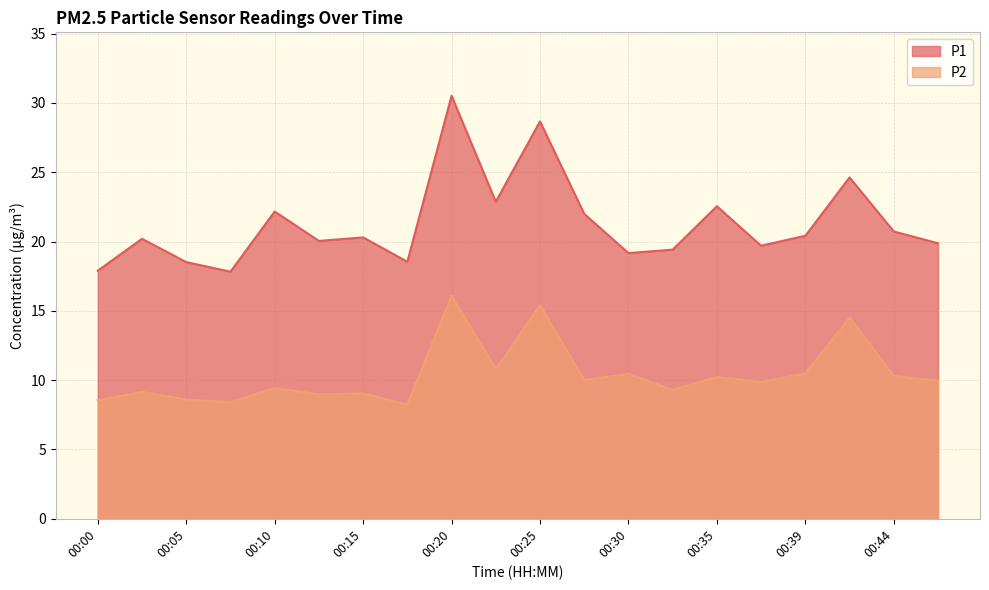

What is the value of the P1 point at the 3rd from the left?

18.5